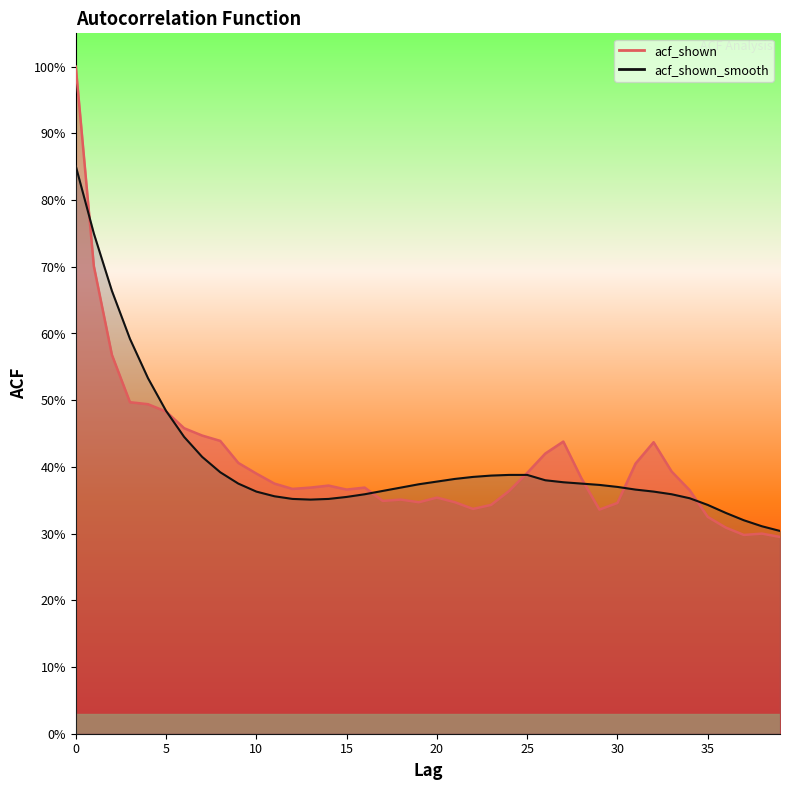

True or false: acf_shown and acf_shown_smooth intersect in this chart.

True